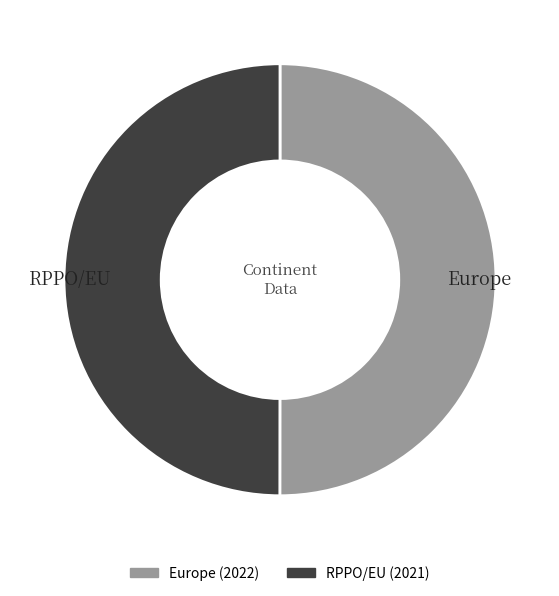

Approximately how many times larger is the value at Europe compared to RPPO/EU?

1.0